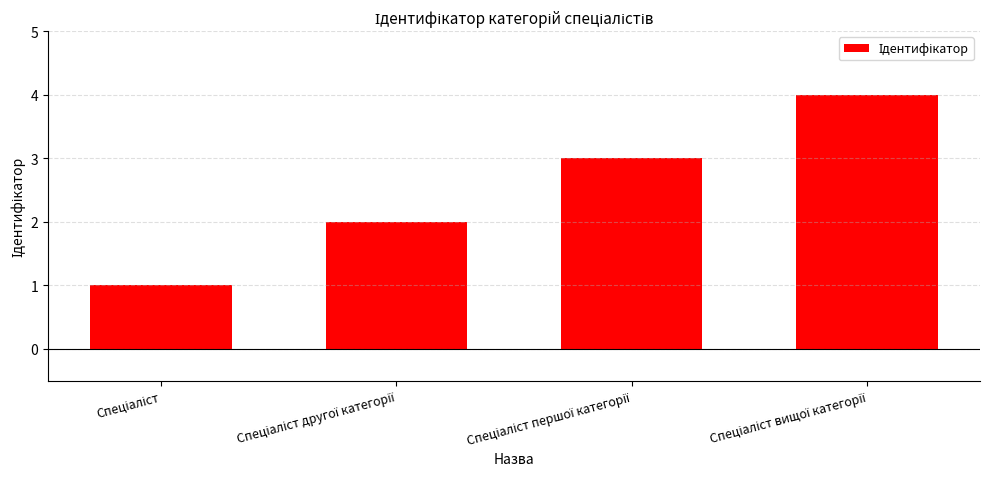

What is the sum of all values?

10